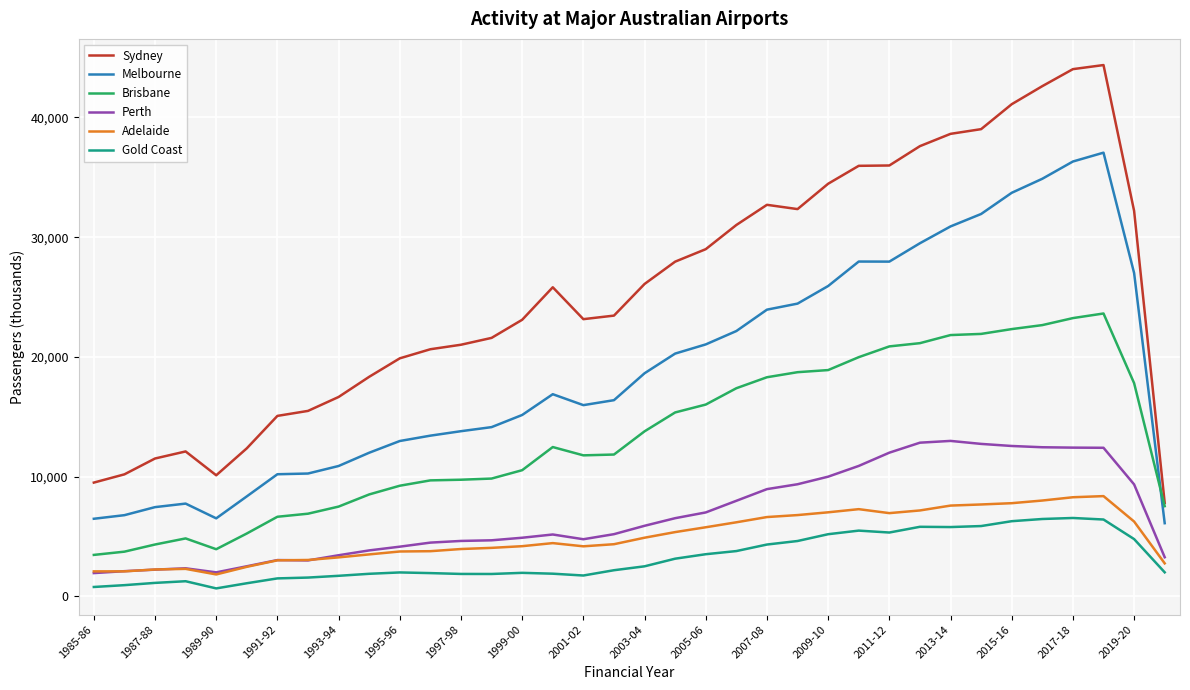

What is the maximum value for Melbourne?

37057.2